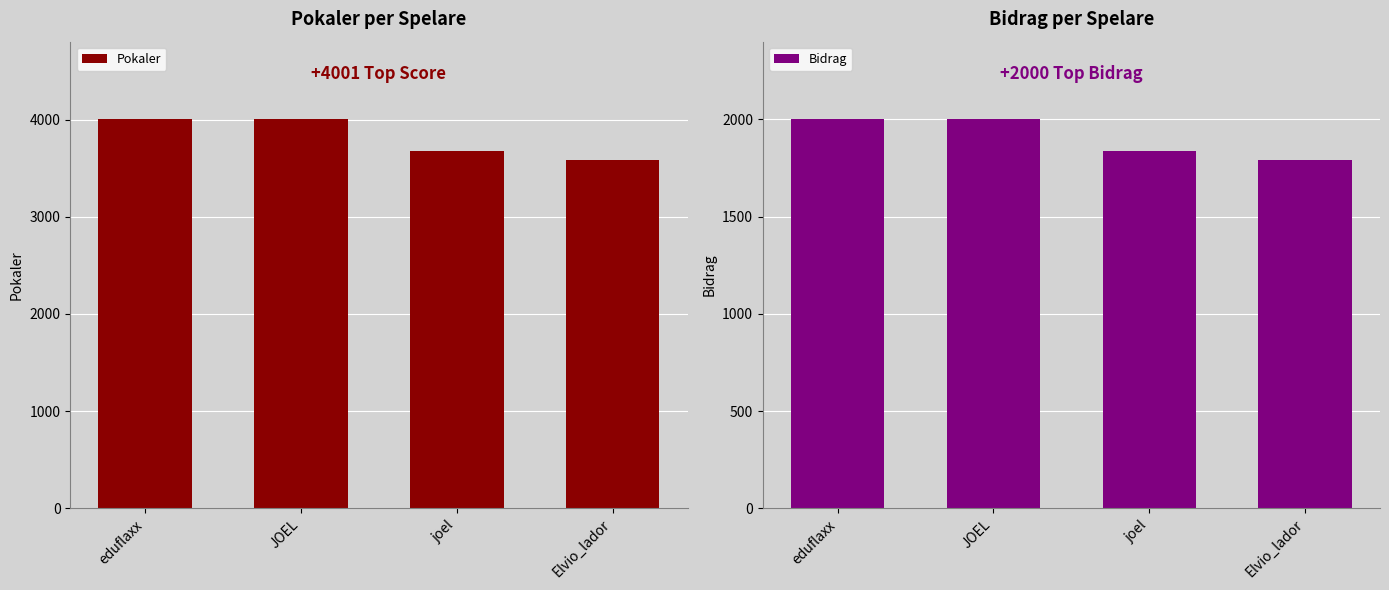

List the labels in order of Pokaler value, smallest first.

Elvio_lador, joel, eduflaxx, JOEL